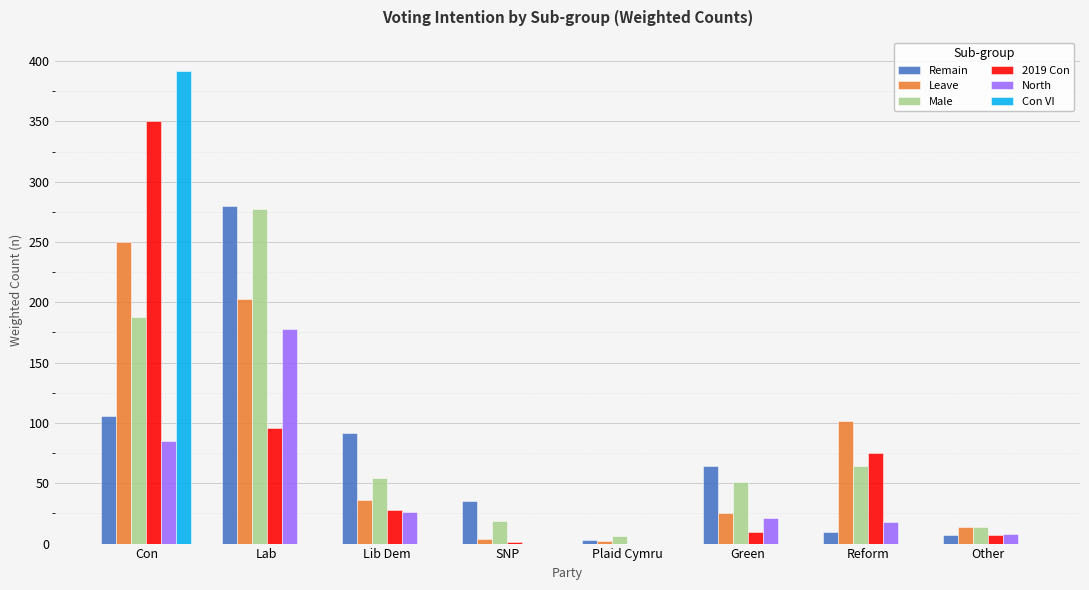

The Remain series shows 10 at Reform. True or false?

True